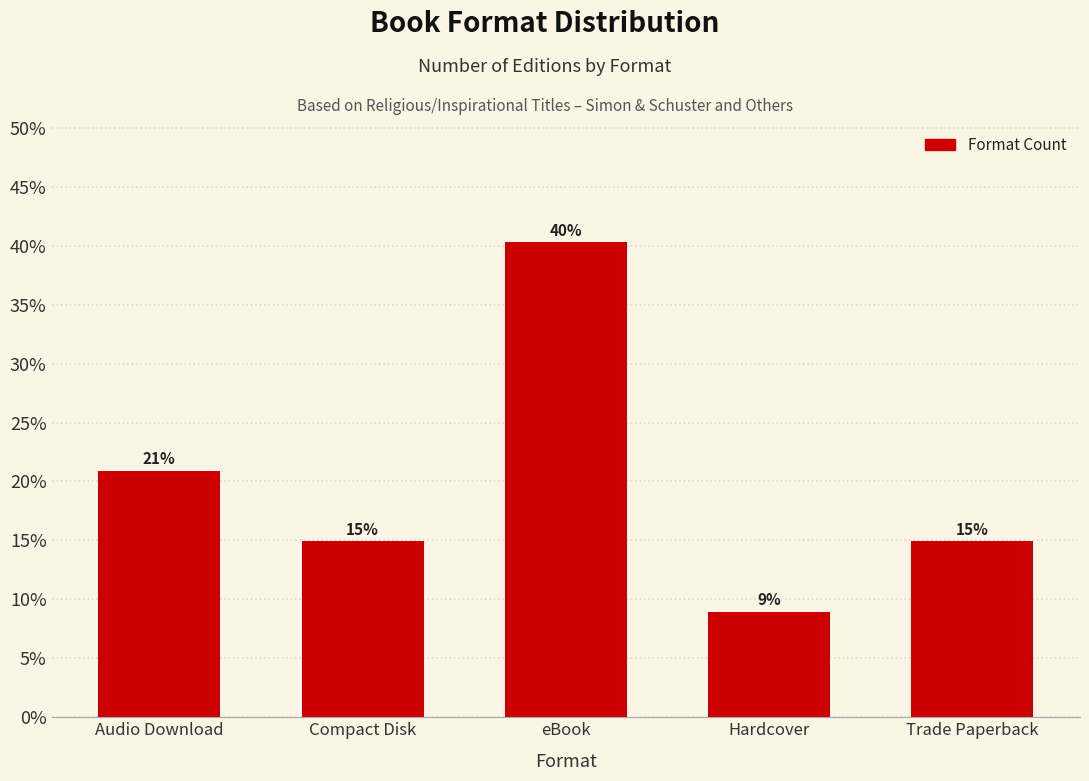

How many categories are shown in the chart?

5